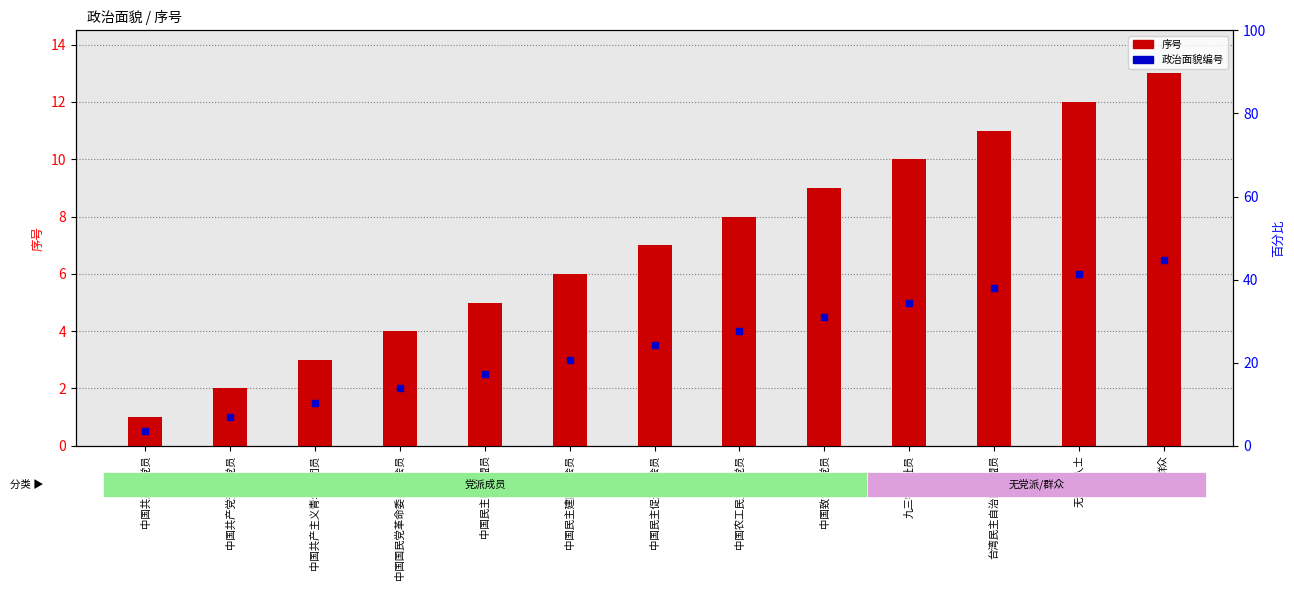

What is the change in value from 台湾民主自治同盟盟员 to 无党派人士?

+1